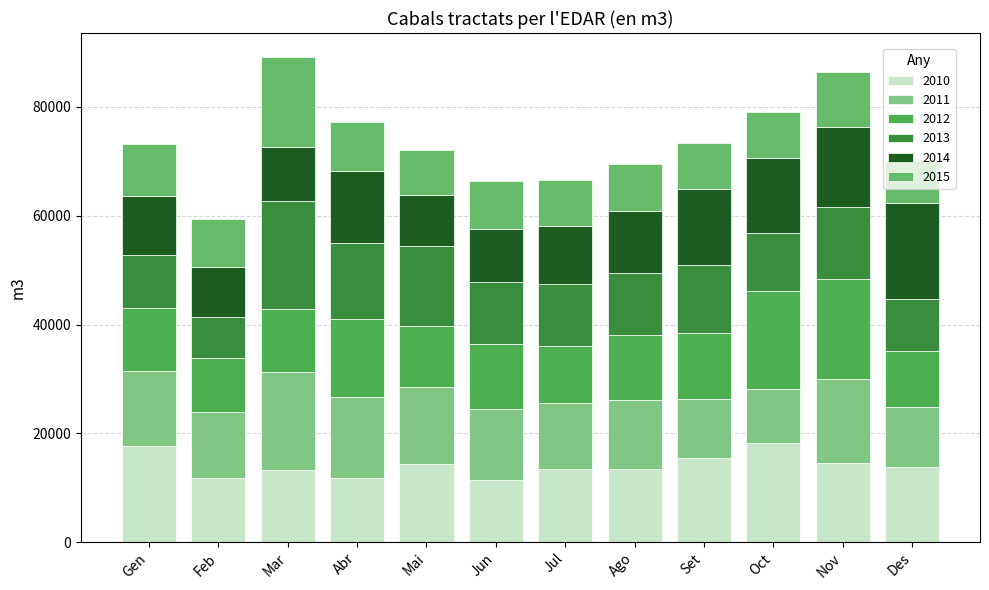

Count the number of categories in the chart.

12